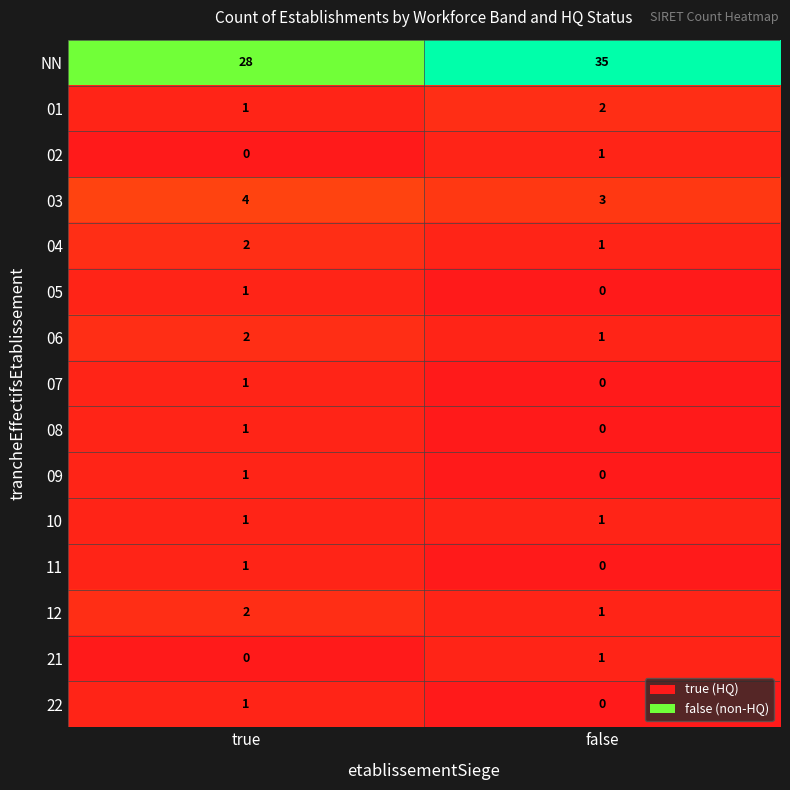

Rank the categories by 02 value from highest to lowest.

false, true